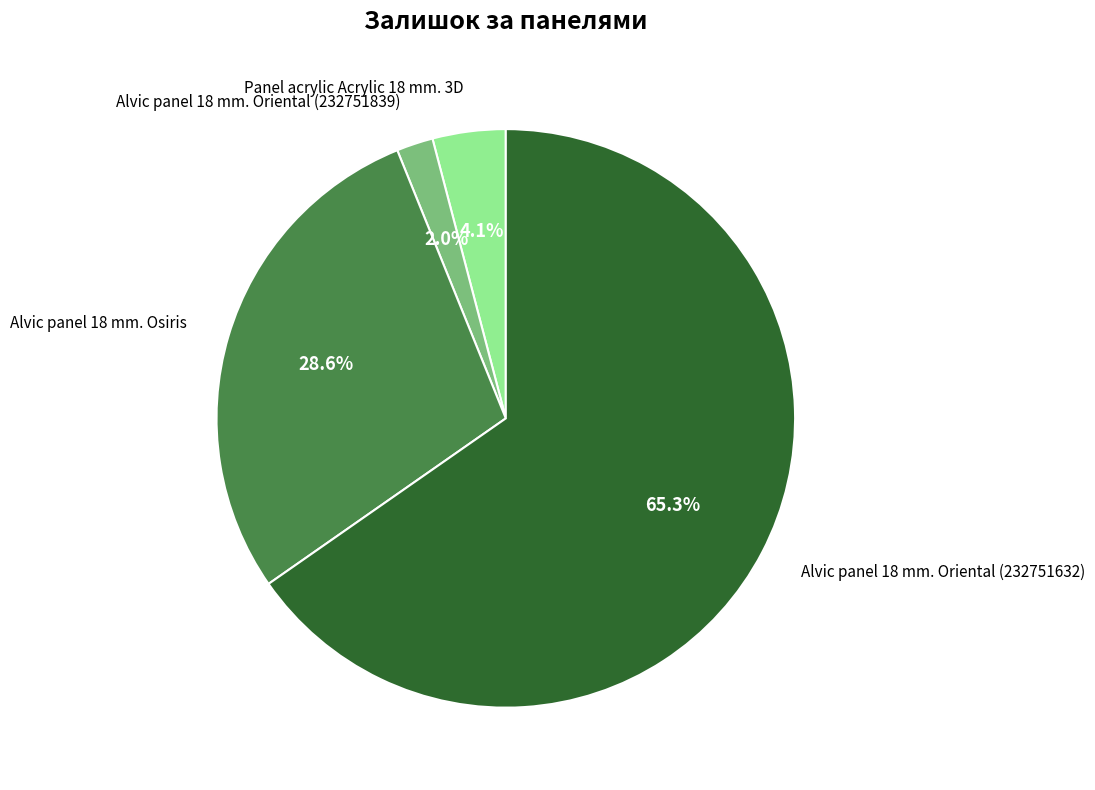

Is there any slice that represents more than half of the pie?

Yes